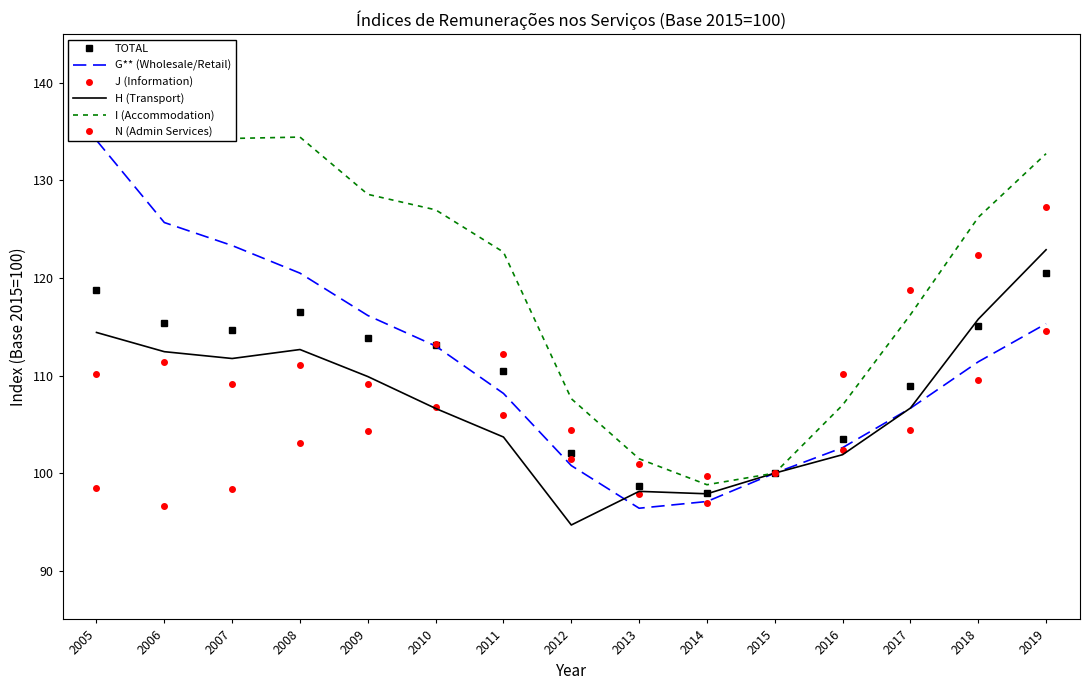

What are all the series names shown in the legend?

TOTAL, G** (Wholesale/Retail), J (Information), H (Transport), I (Accommodation), N (Admin Services)